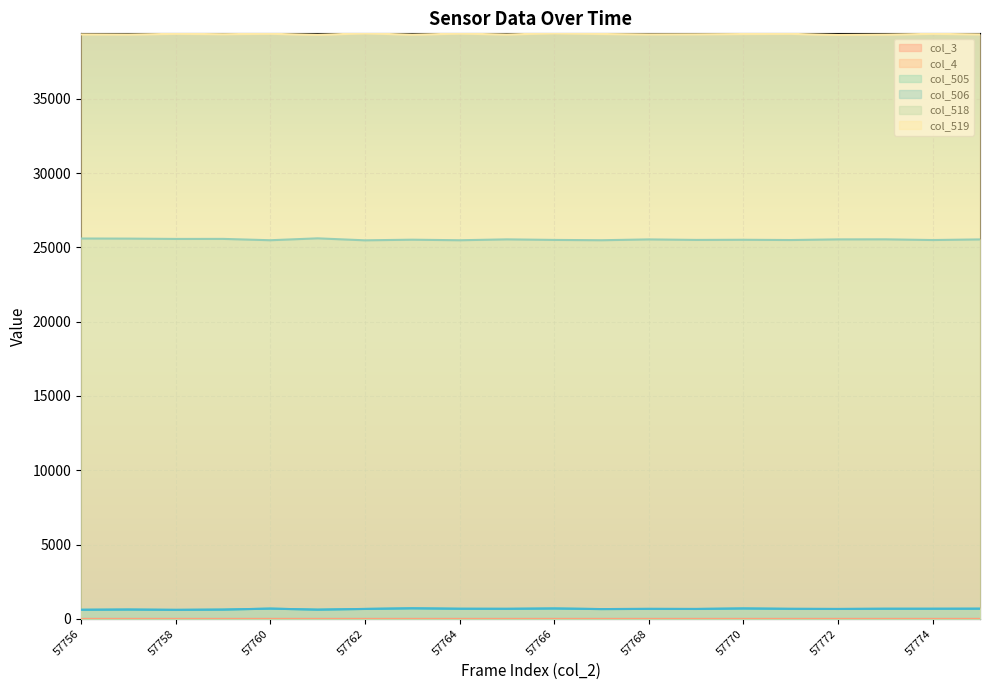

True or false: col_519 and col_505 intersect in this chart.

False